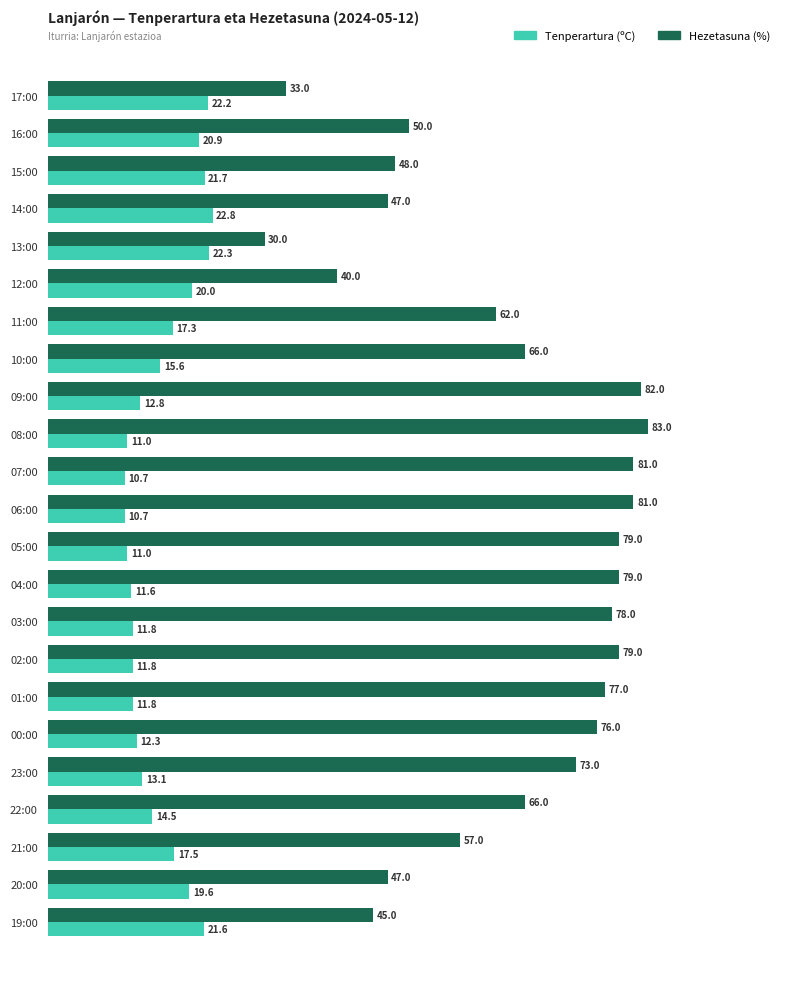

The Tenperartura (ºC) series shows 9.5 at 19:00. True or false?

False